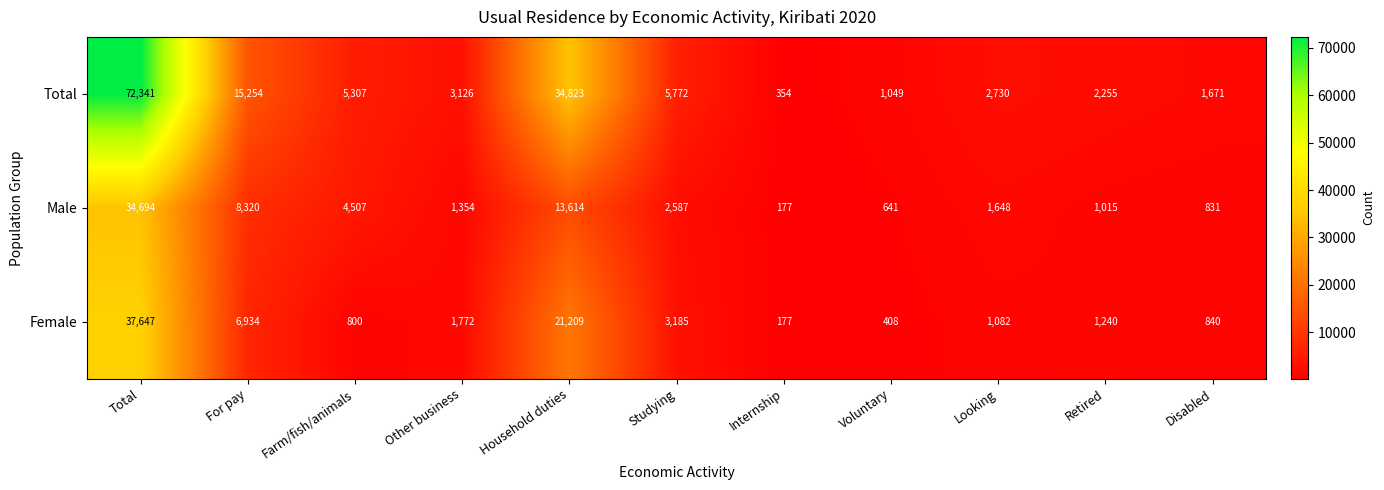

List the series in order of their peak value, highest first.

Total, Female, Male